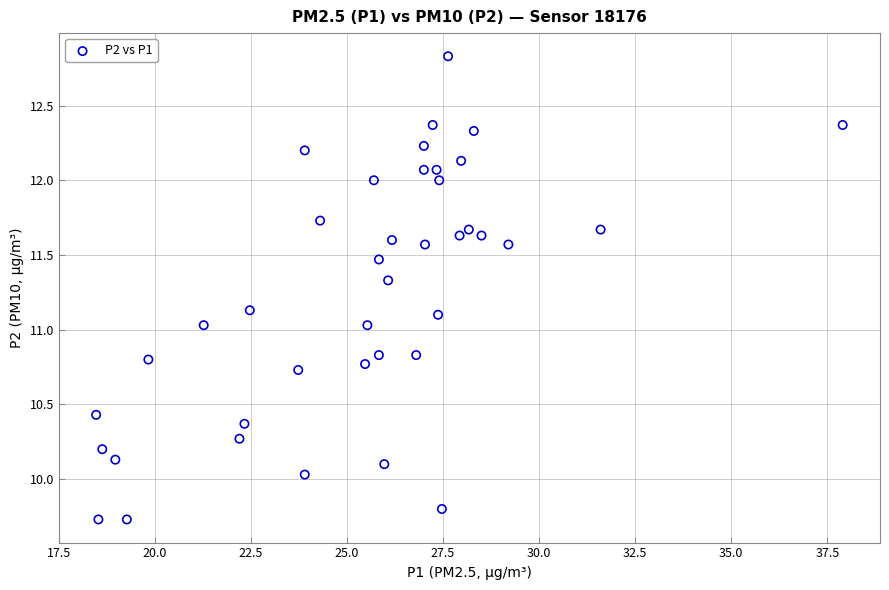

What is the range of X values (max minus min)?

19.4